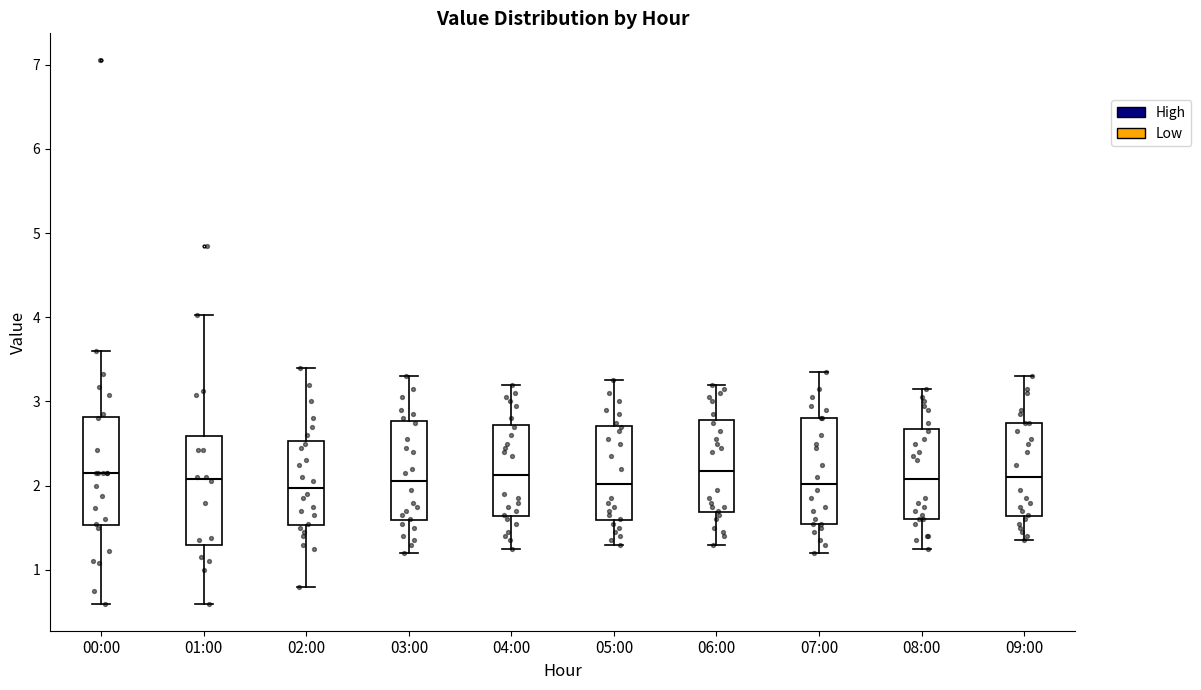

Where does the lower whisker of the box for 09:00 end on the y-axis? The values are not printed on the chart, so give them approximately, as read against the axis.

1.4